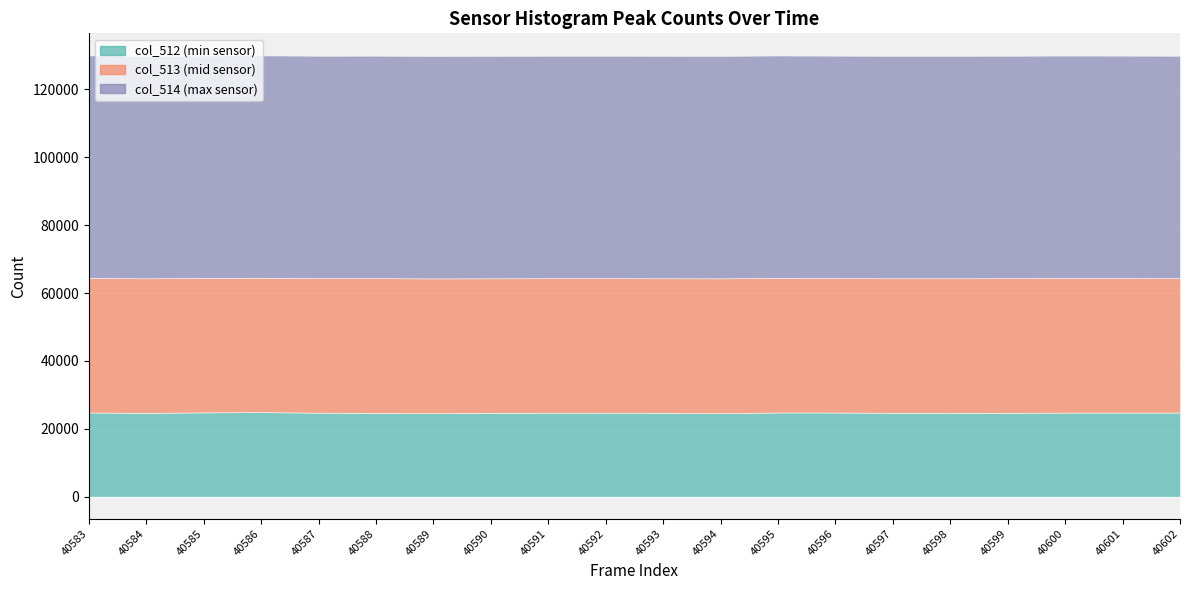

True or false: col_513 and col_512 cross at least once.

False